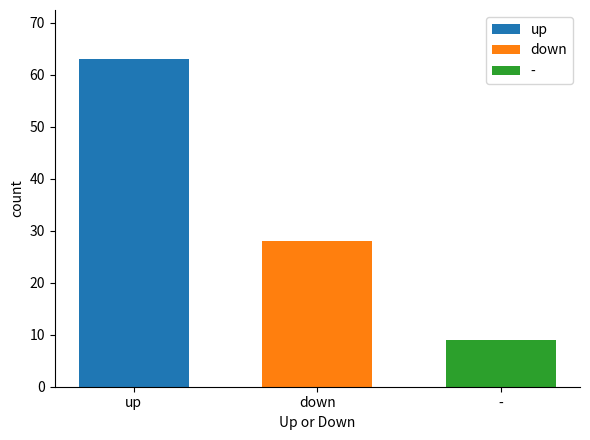

Reading left to right, extract all data points from this chart.

63	28	9